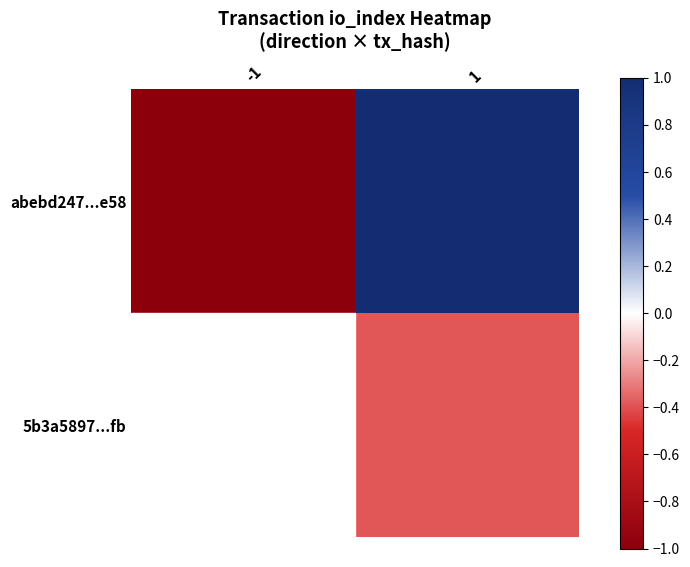

Count the number of data series in this chart.

2